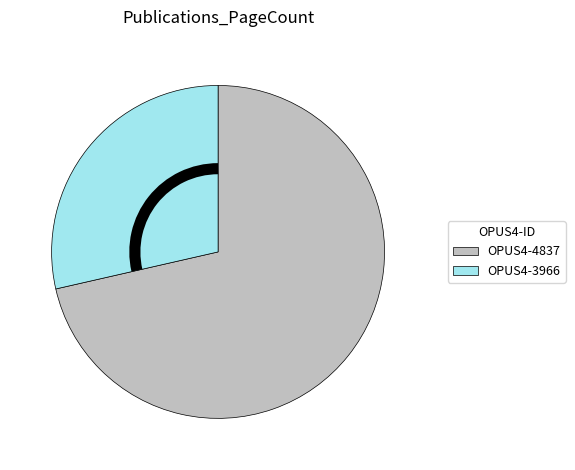

Is there a majority slice in this chart?

Yes